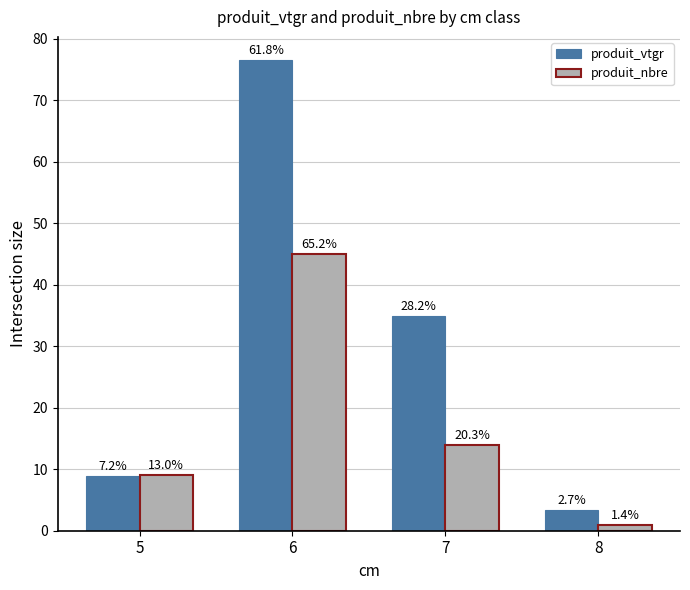

What are all the series names shown in the legend?

produit_vtgr, produit_nbre